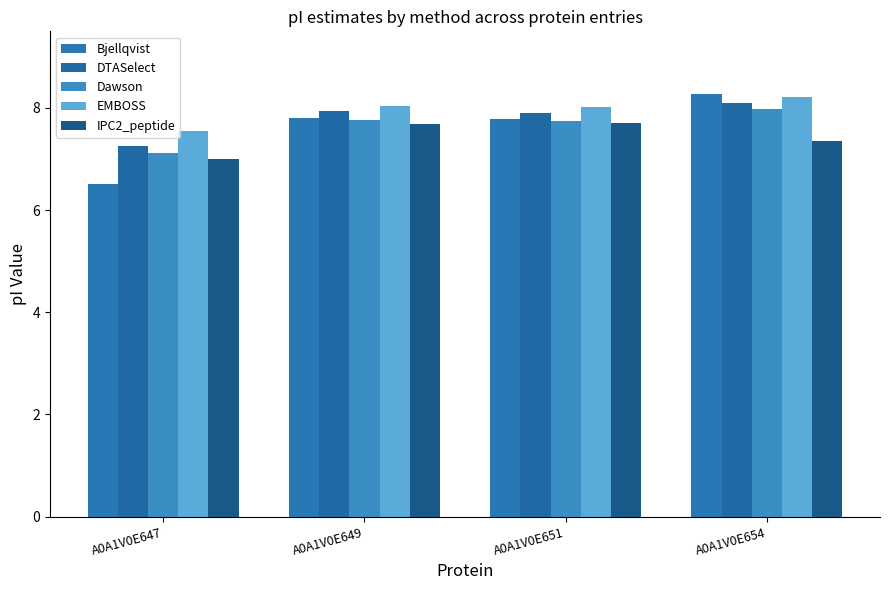

At which label does IPC2_peptide reach its peak?

A0A1V0E651